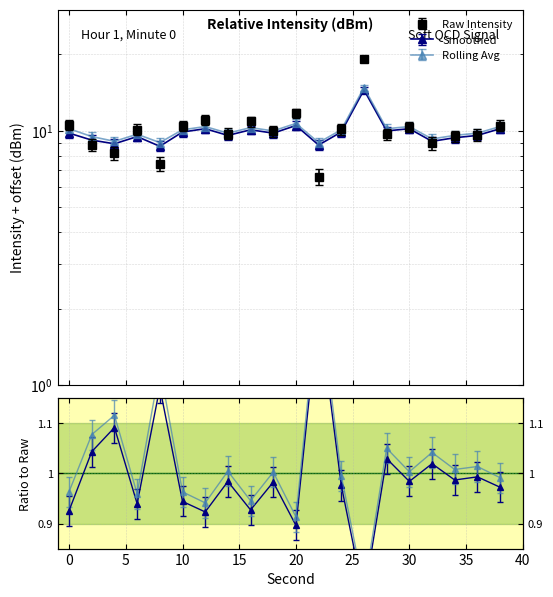

What is the difference between the highest and lowest values at 8?

1.6